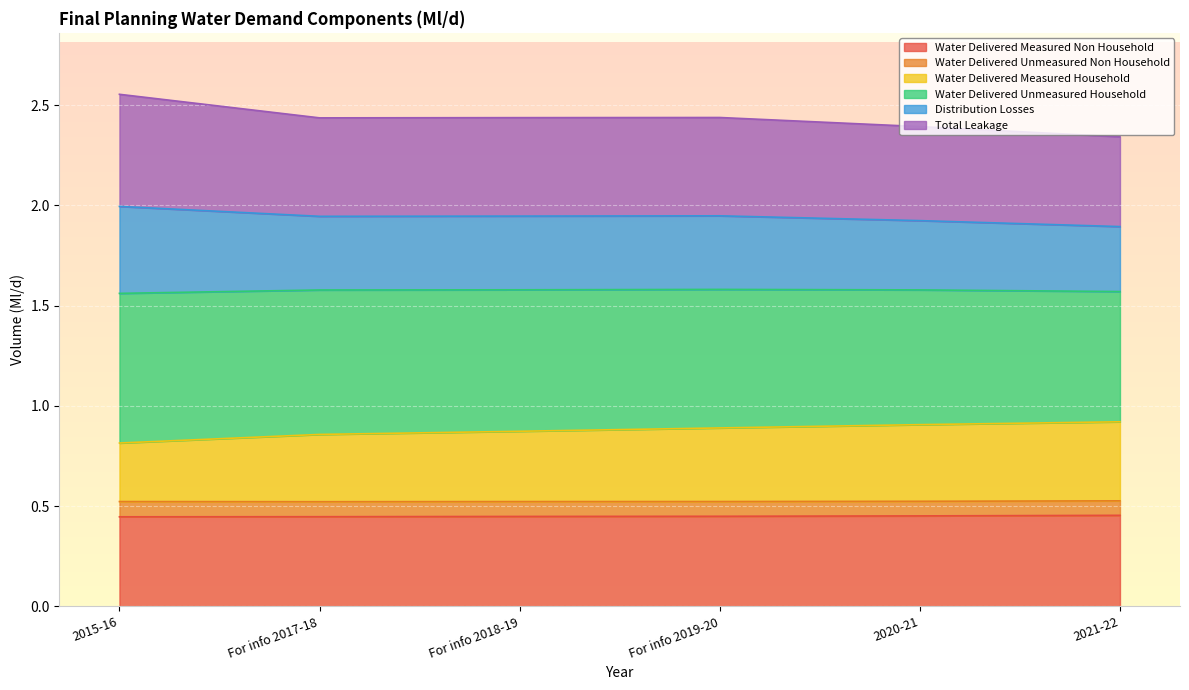

Is it true that Water Delivered Measured Non Household equals 0.8 at For info 2017-18?

False